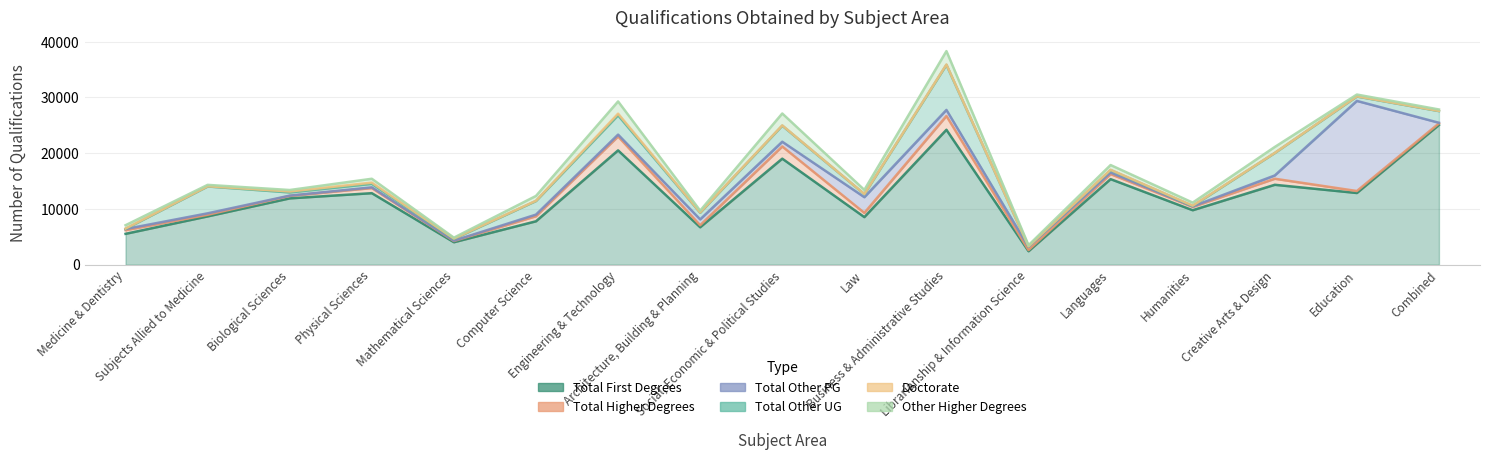

What value does the Total First Degrees series have at Humanities?

9773